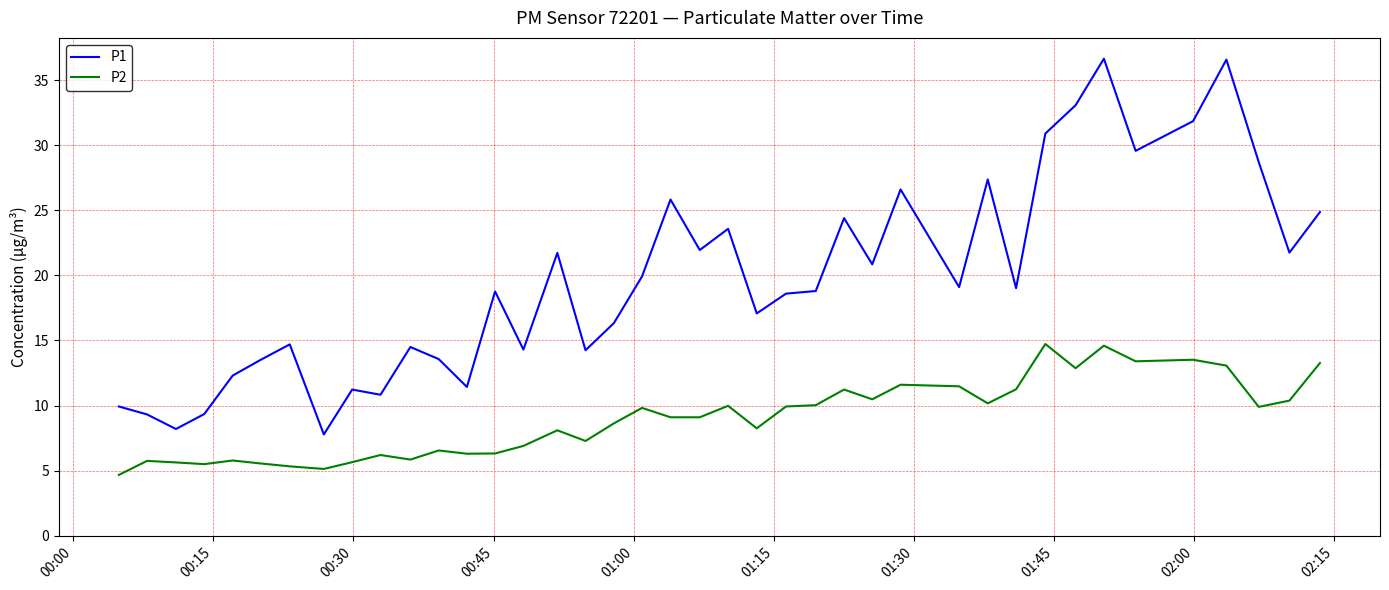

True or false: P1 and P2 intersect in this chart.

False